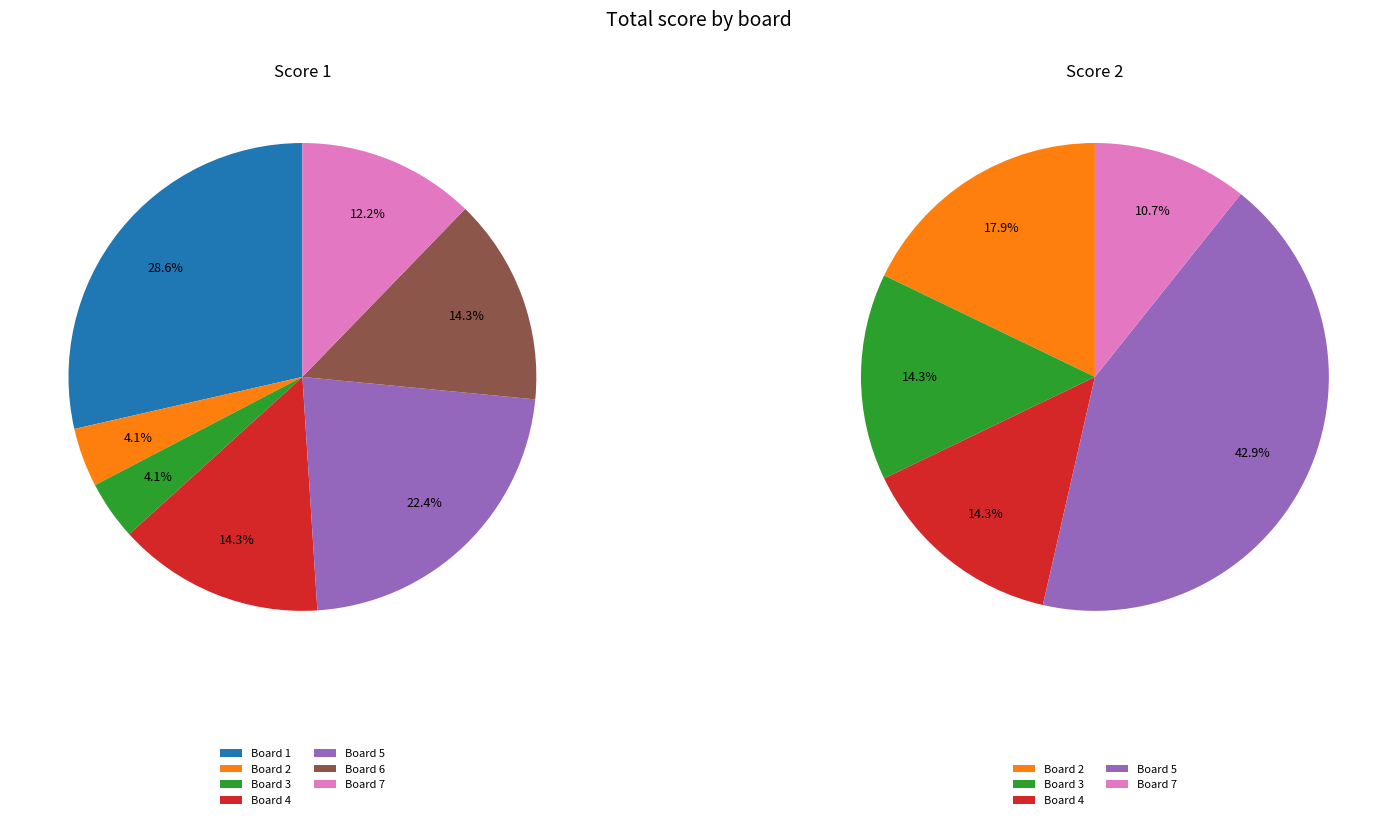

Which slice is the largest?

Board 1